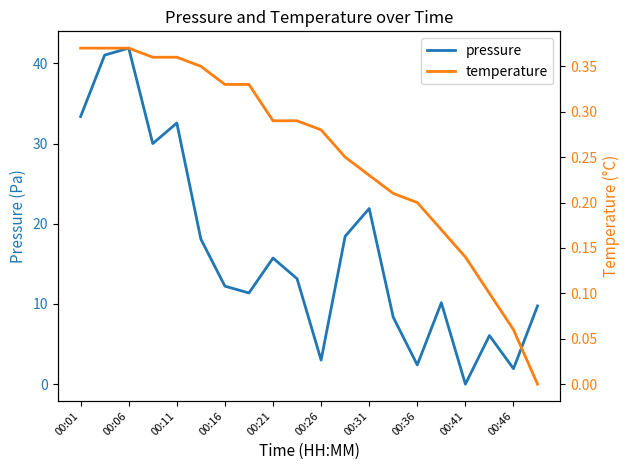

Which category has the lowest value in the pressure series?

00:41